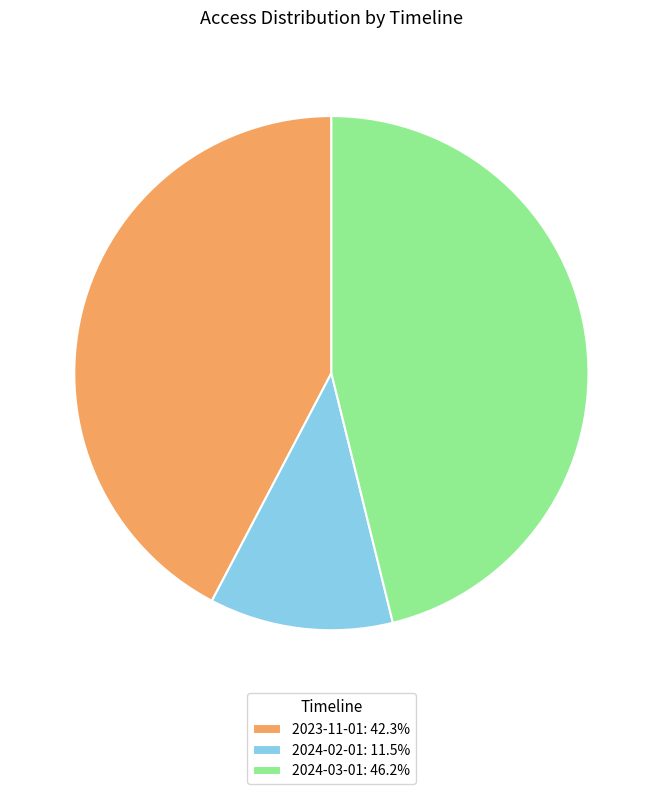

Is the sum of 2024-02-01: 11.5% and 2024-03-01: 46.2% greater than half?

Yes